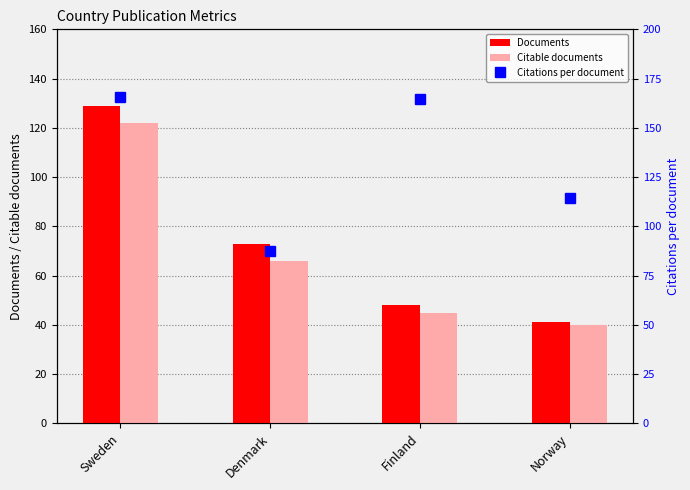

Which category has the highest value in the Citations per document series?

Sweden